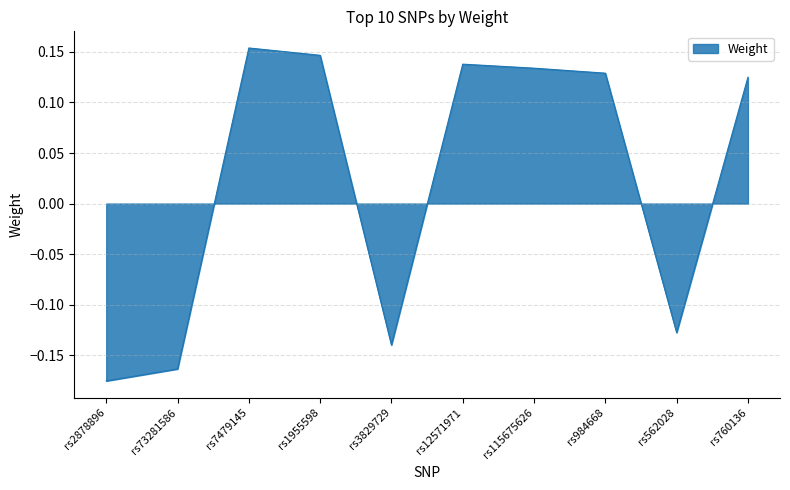

Which label corresponds to the smallest value in the chart?

rs2878896